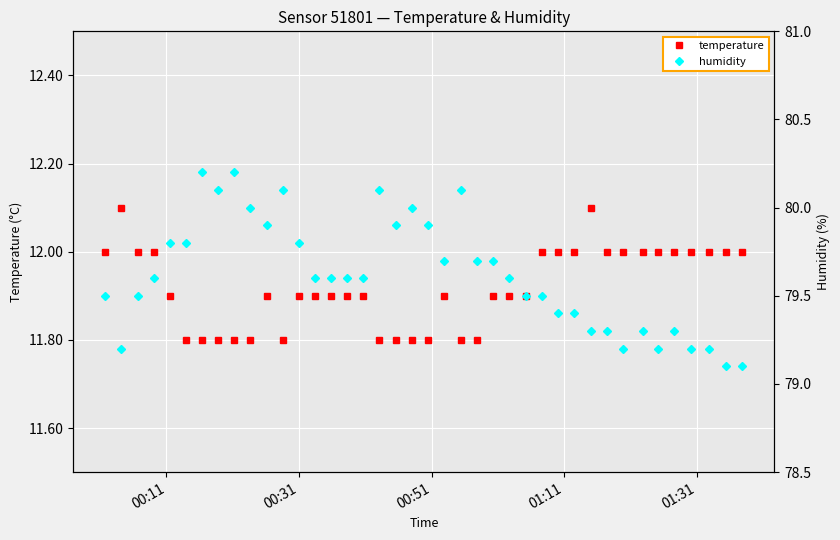

Reading left to right, transcribe all the data shown in this chart.

temperature: 12.0	12.1	12.0	12.0	11.9	11.8	11.8	11.8	11.8	11.8	11.9	11.8	11.9	11.9	11.9	11.9	11.9	11.8	11.8	11.8	11.8	11.9	11.8	11.8	11.9	11.9	11.9	12.0	12.0	12.0	12.1	12.0	12.0	12.0	12.0	12.0	12.0	12.0	12.0	12.0
humidity: 79.5	79.2	79.5	79.6	79.8	79.8	80.2	80.1	80.2	80.0	79.9	80.1	79.8	79.6	79.6	79.6	79.6	80.1	79.9	80.0	79.9	79.7	80.1	79.7	79.7	79.6	79.5	79.5	79.4	79.4	79.3	79.3	79.2	79.3	79.2	79.3	79.2	79.2	79.1	79.1